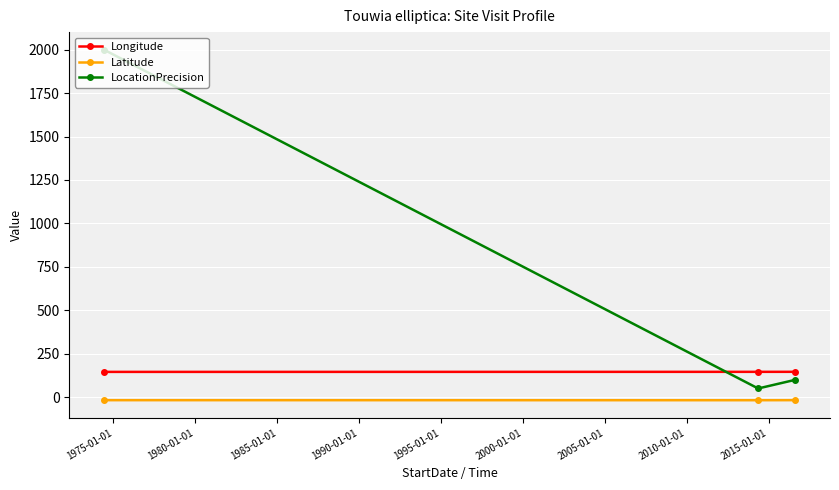

List the series in order of their peak value, highest first.

LocationPrecision, Longitude, Latitude